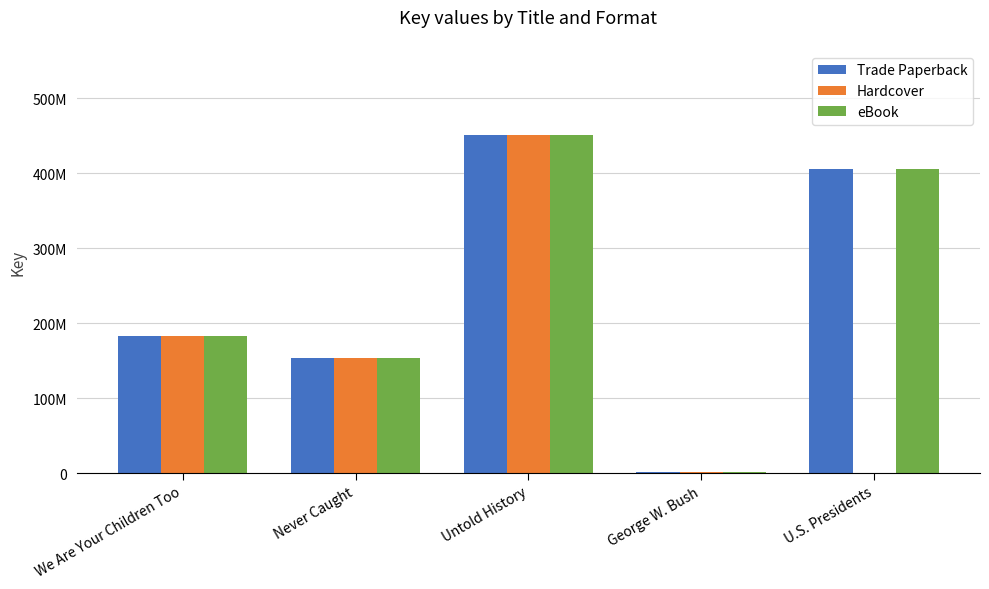

Are the bars grouped side by side (vs. stacked)?

Yes